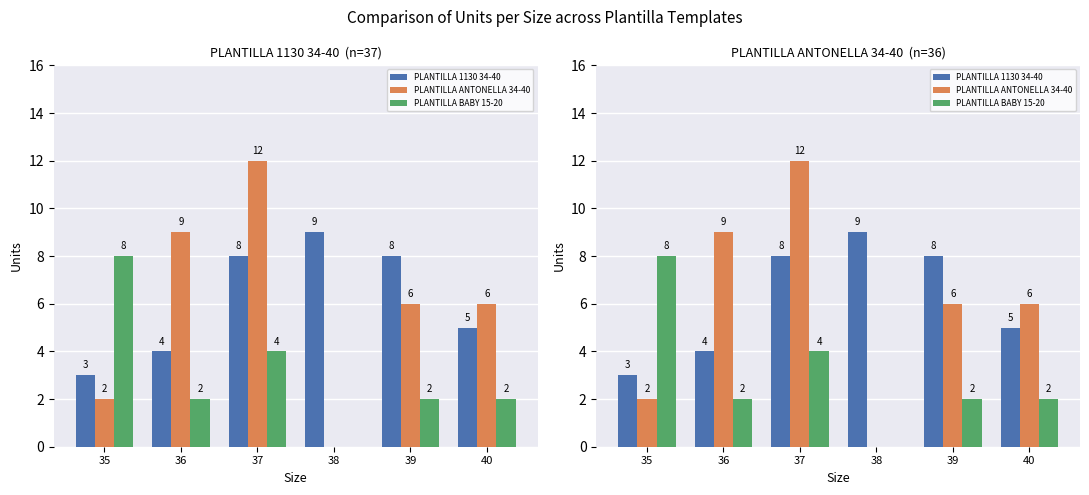

At 37, list the series in order from largest to smallest.

PLANTILLA ANTONELLA 34-40, PLANTILLA 1130 34-40, PLANTILLA BABY 15-20